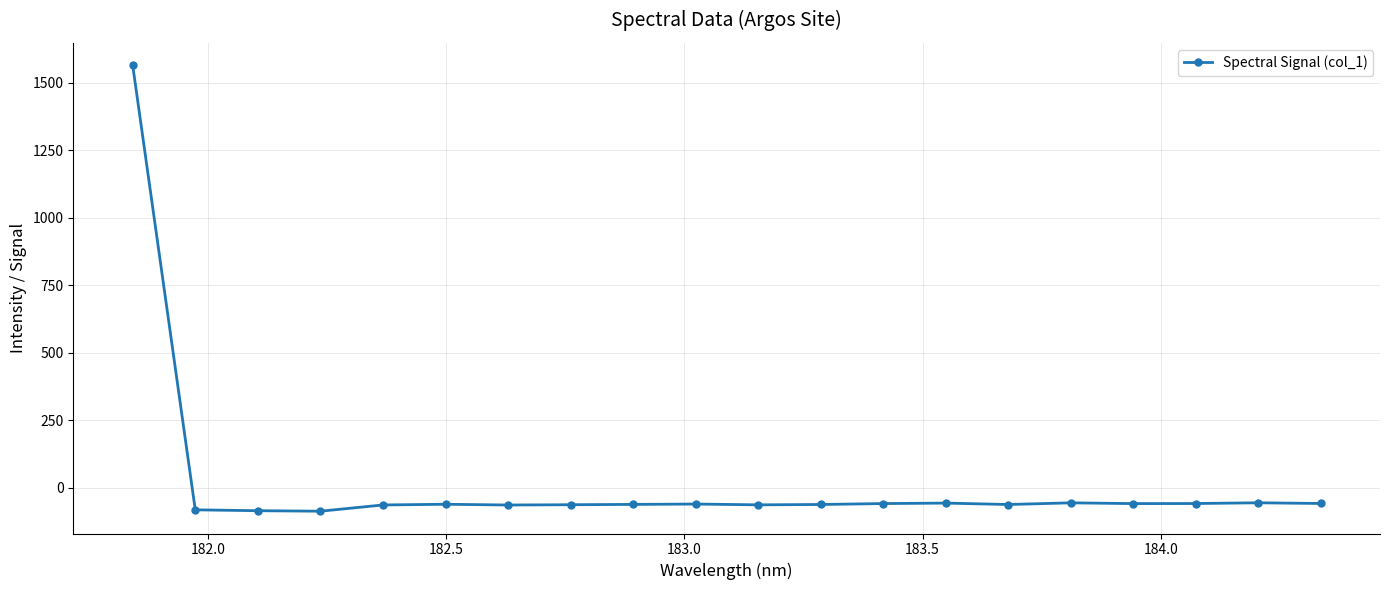

Count the number of values greater than -60.

9